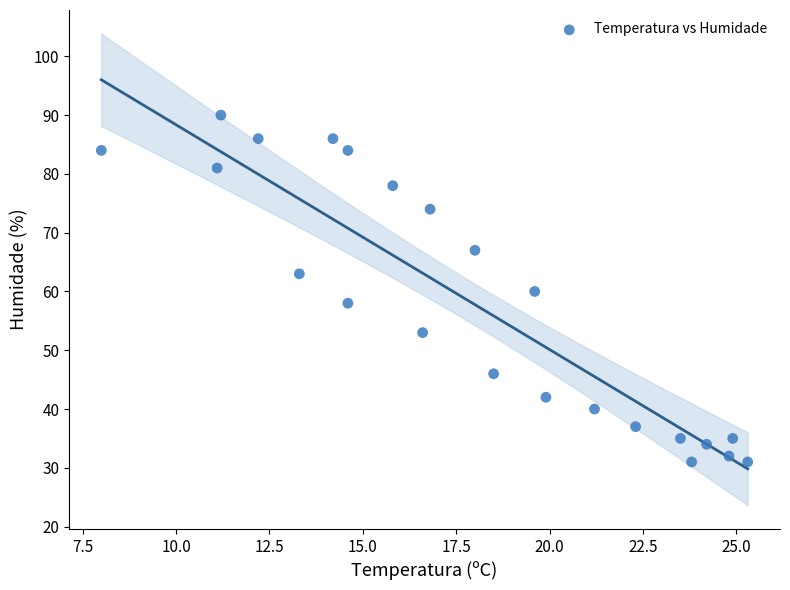

What is the range of Y values (max minus min)?

59